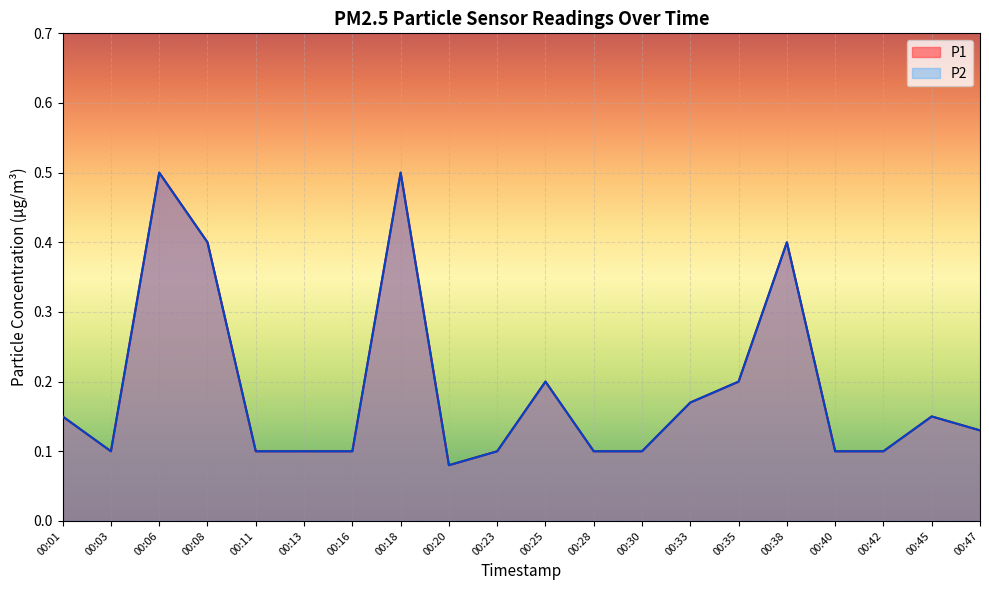

True or false: P1 and P2 cross at least once.

False